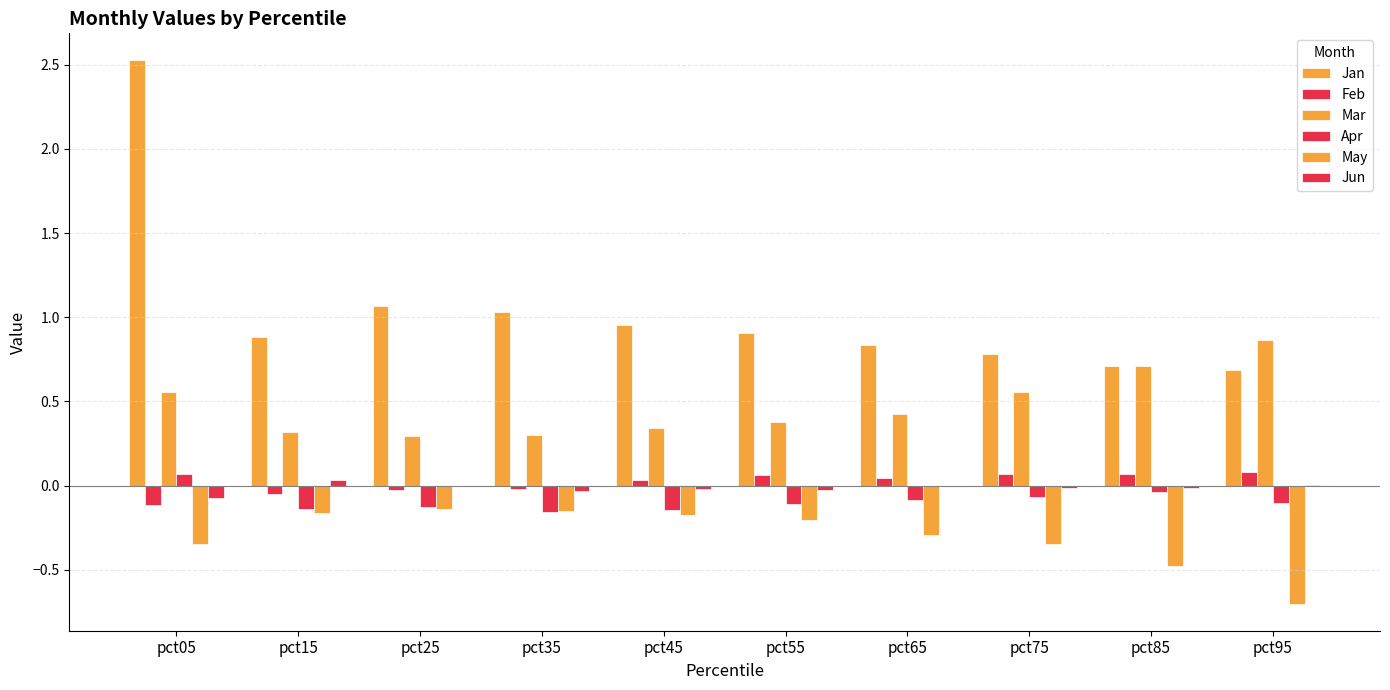

Where is Apr nearest to the value 0?

pct85